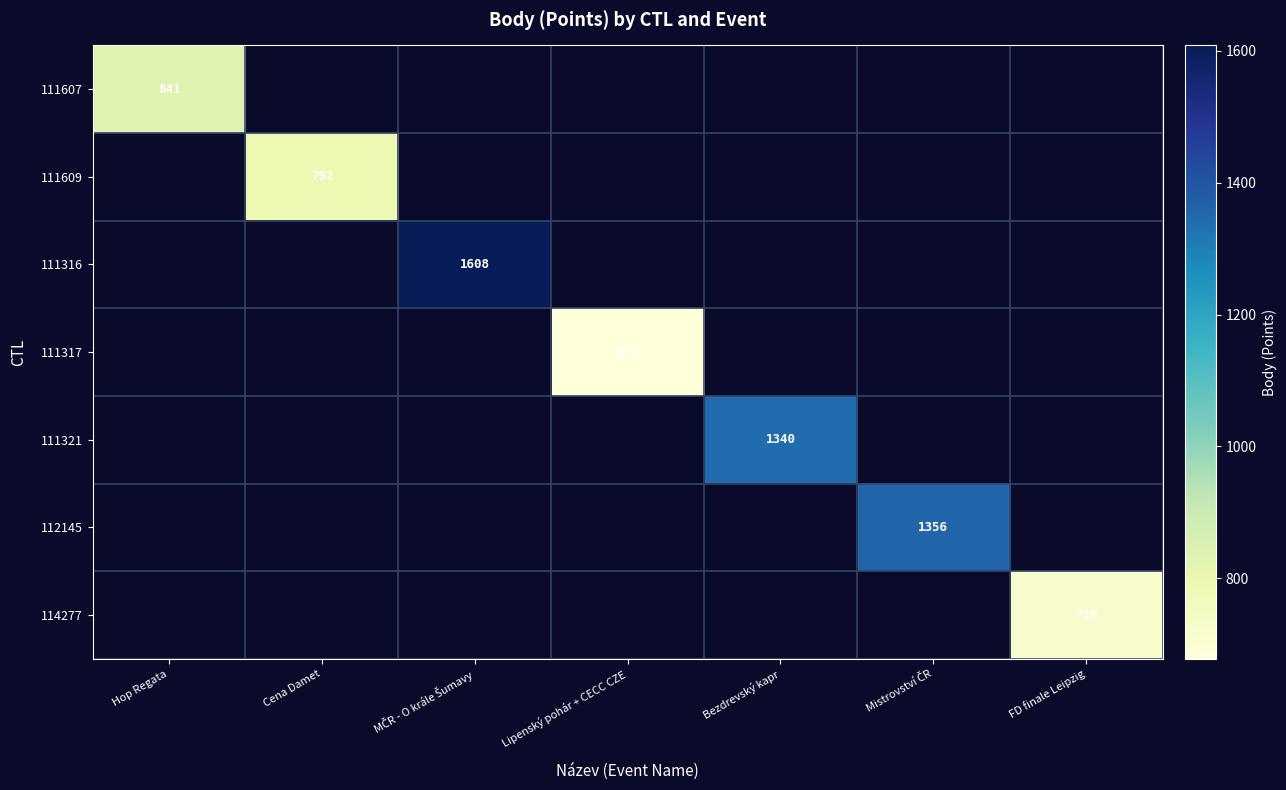

Is it true that 111609 equals 553 at Cena Damet?

False